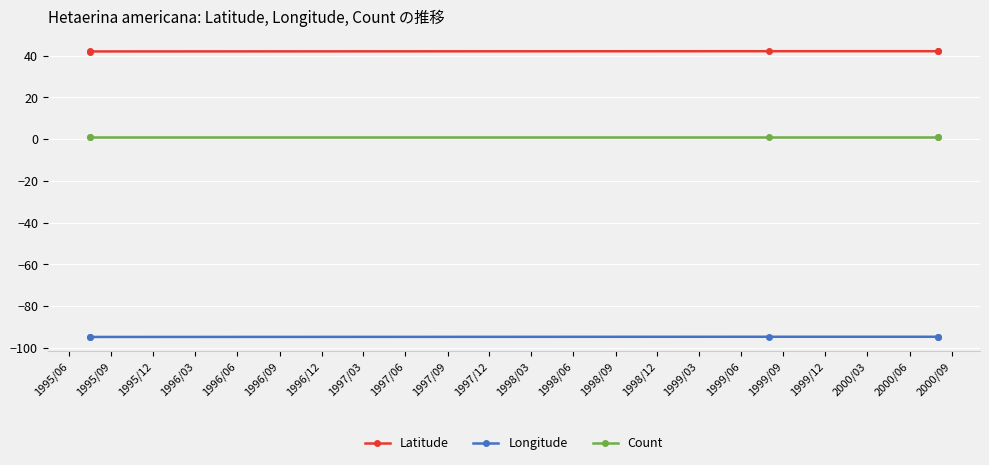

List the series in order of their overall mean, highest first.

Latitude, Count, Longitude